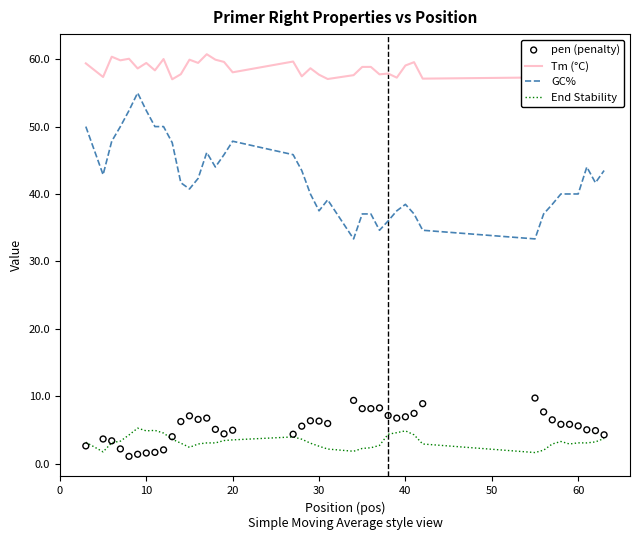

Which series contains the highest Y value?

Tm (°C)